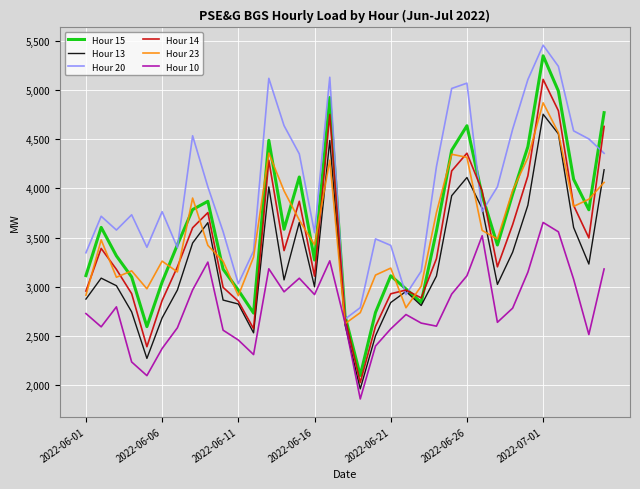

How many values in the Hour 13 series are below 3069?

17